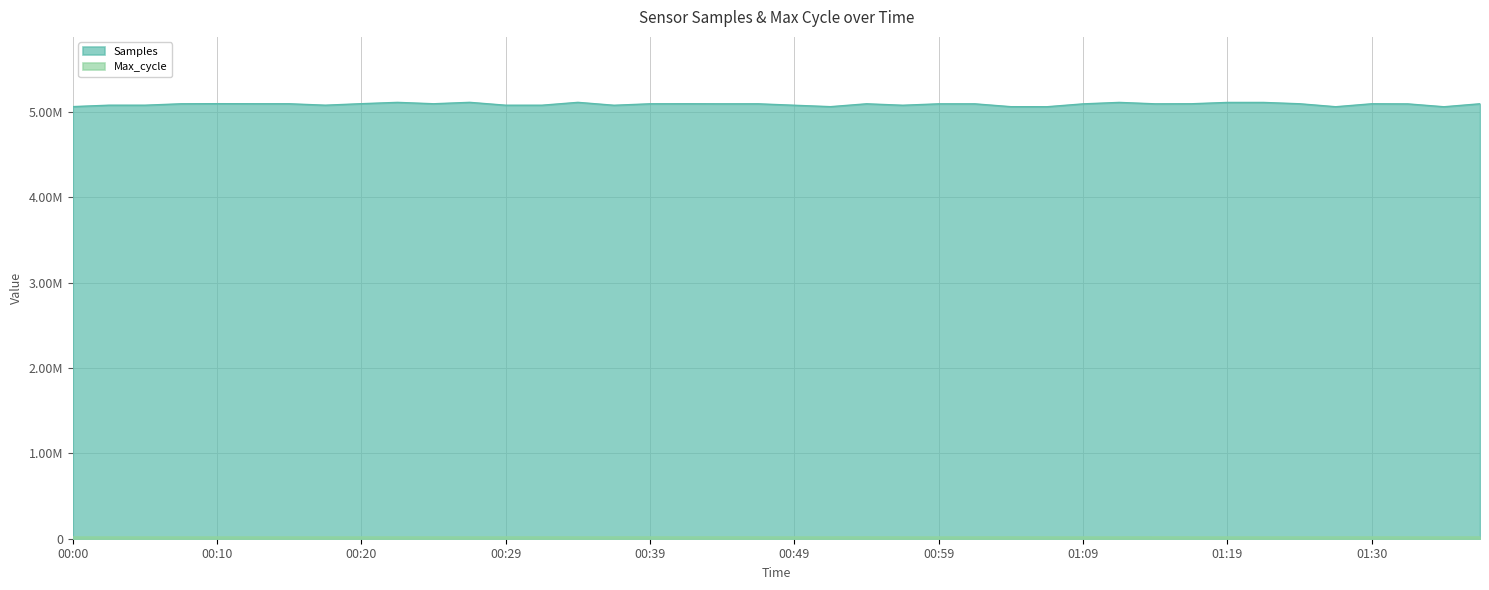

What position from the left is 00:07?

4